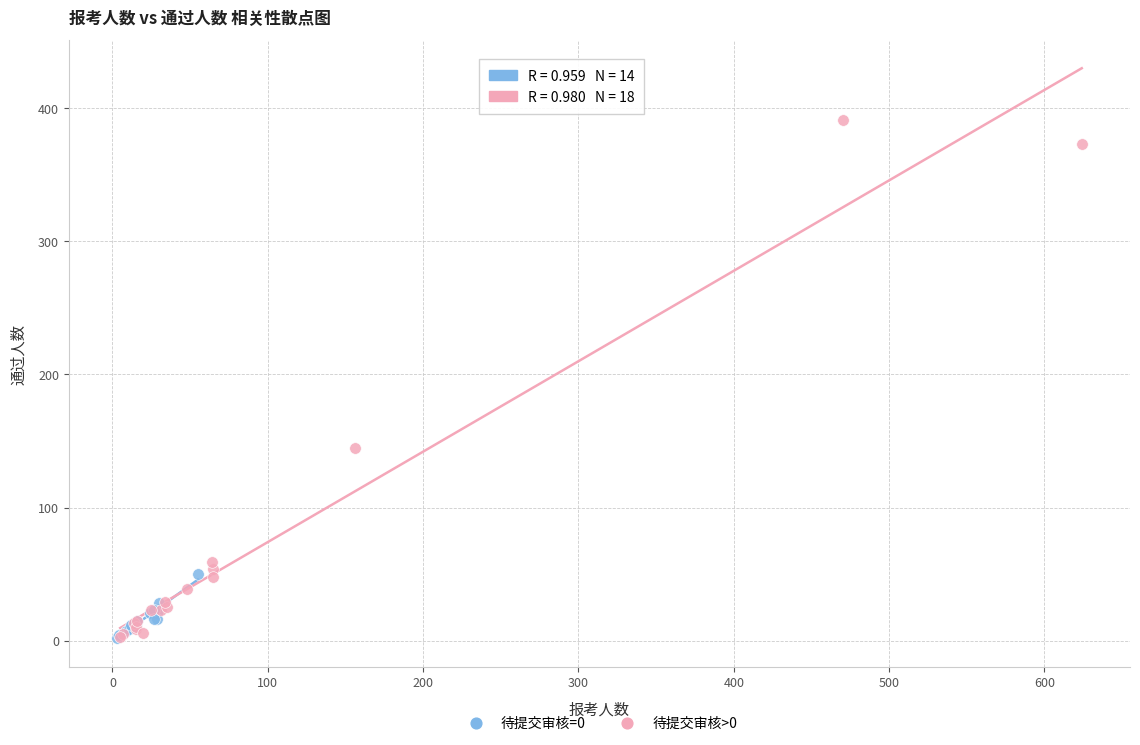

Which series reaches the maximum Y coordinate?

待提交审核>0